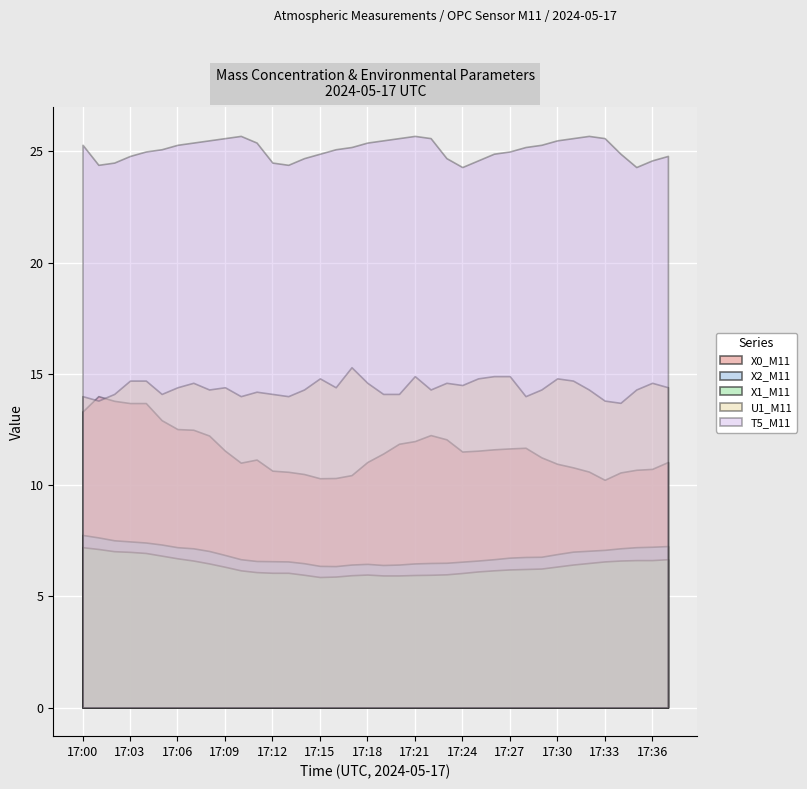

What are all the series names shown in the legend?

X0_M11, X2_M11, X1_M11, U1_M11, T5_M11